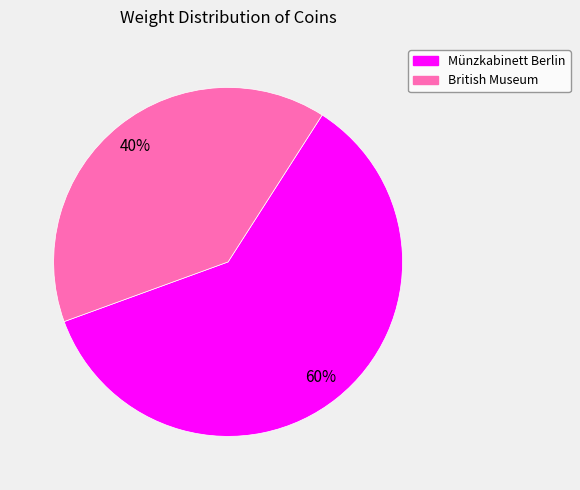

To the nearest percent, what is the average slice percentage?

50%